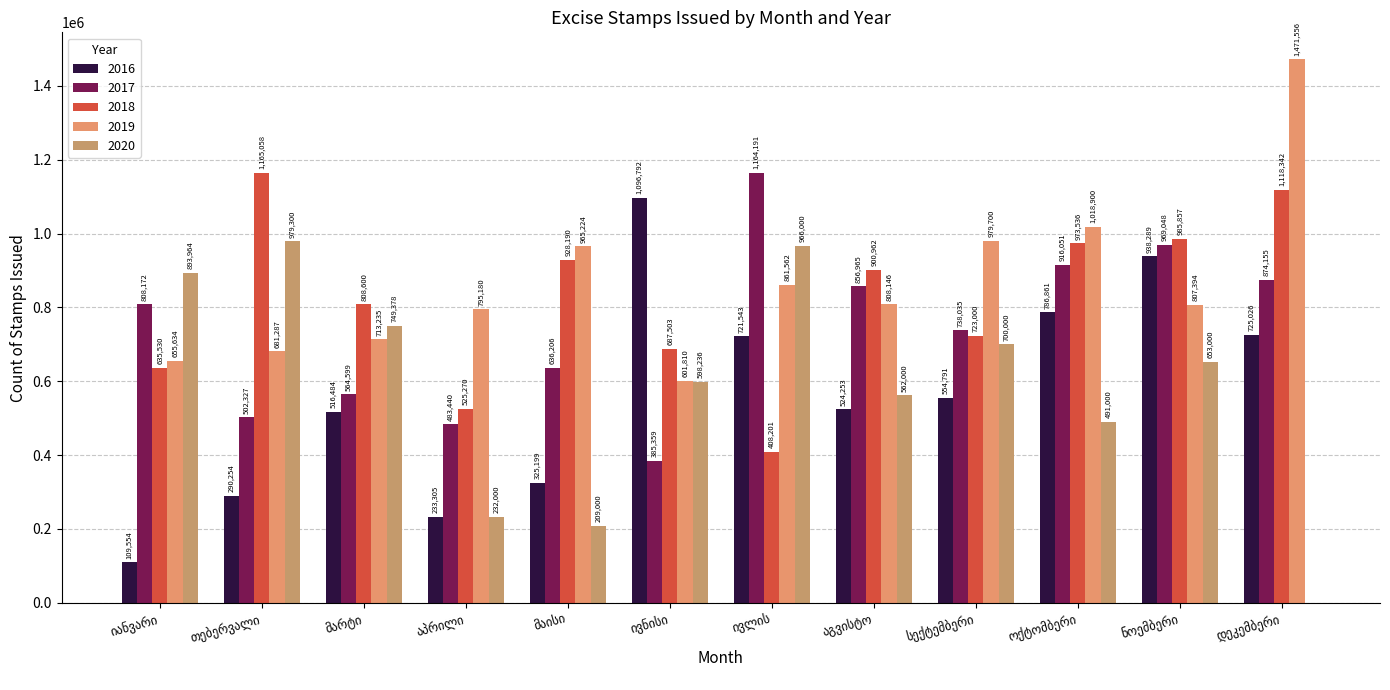

What position from the right is ნოემბერი?

2